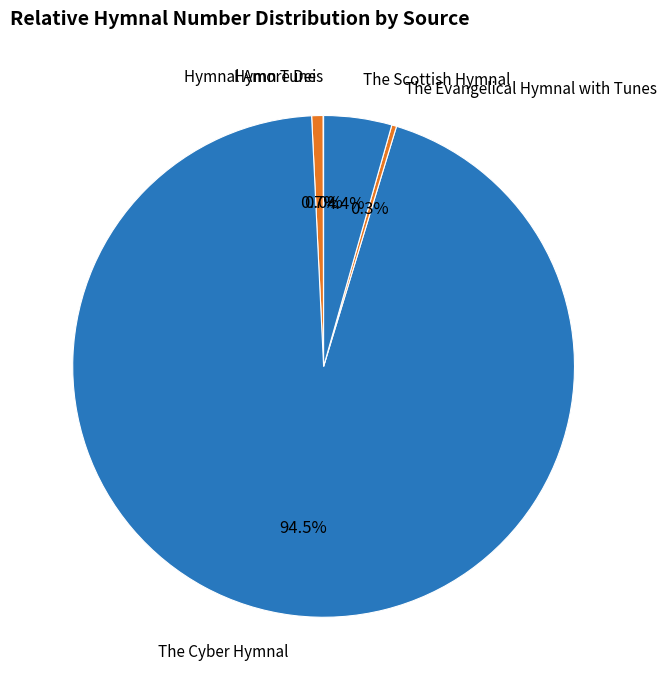

Does any single category account for the majority?

Yes